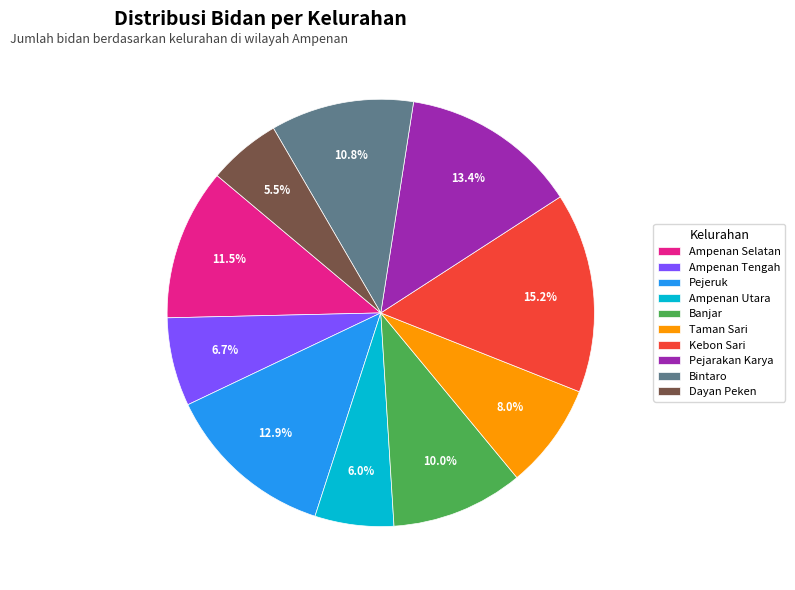

Is it true that Taman Sari is 8% of the pie?

True